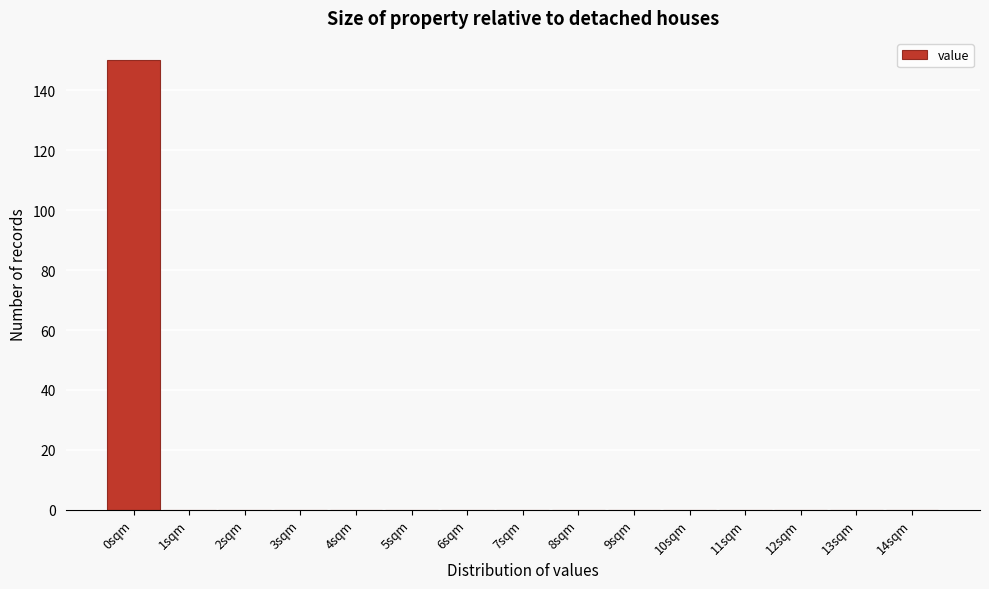

Reading left to right, what are all the values shown in this chart?

0sqm=150	1sqm=0	2sqm=0	3sqm=0	4sqm=0	5sqm=0	6sqm=0	7sqm=0	8sqm=0	9sqm=0	10sqm=0	11sqm=0	12sqm=0	13sqm=0	14sqm=0